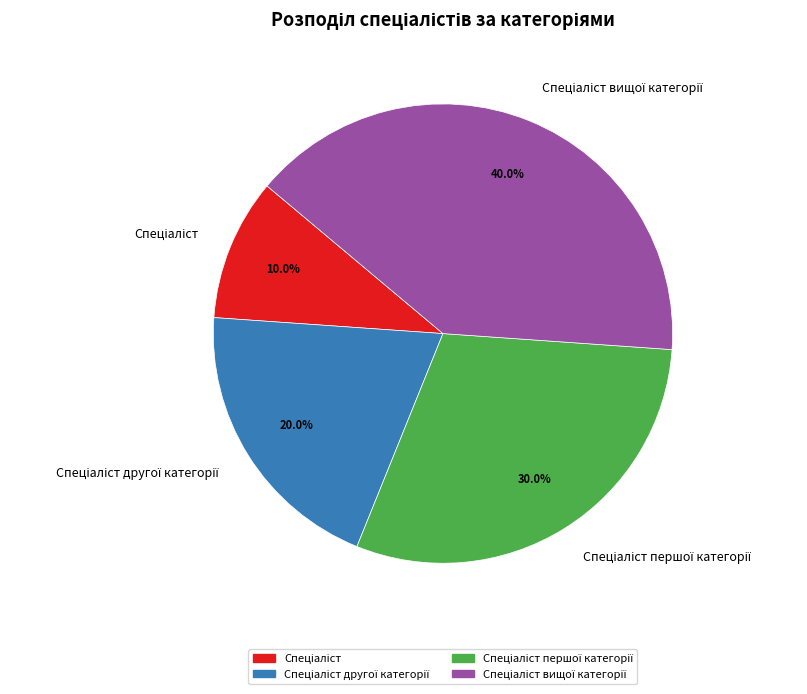

Is there a majority slice in this chart?

No